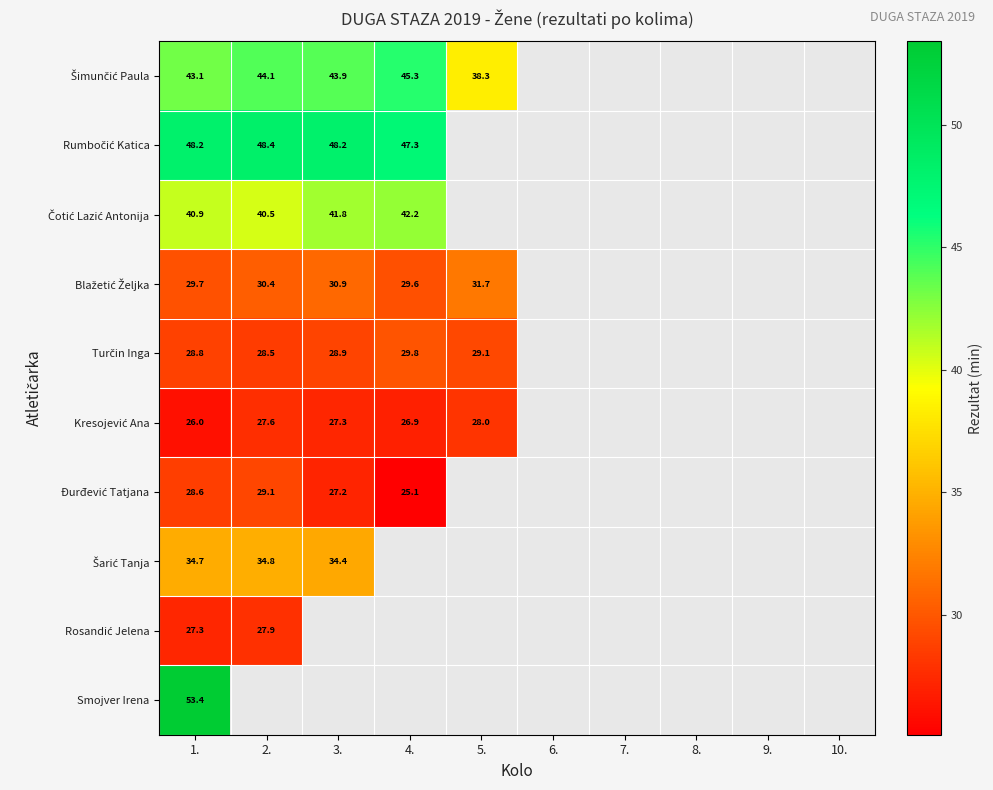

Which series has the largest range (max minus min)?

Šimunčić Paula